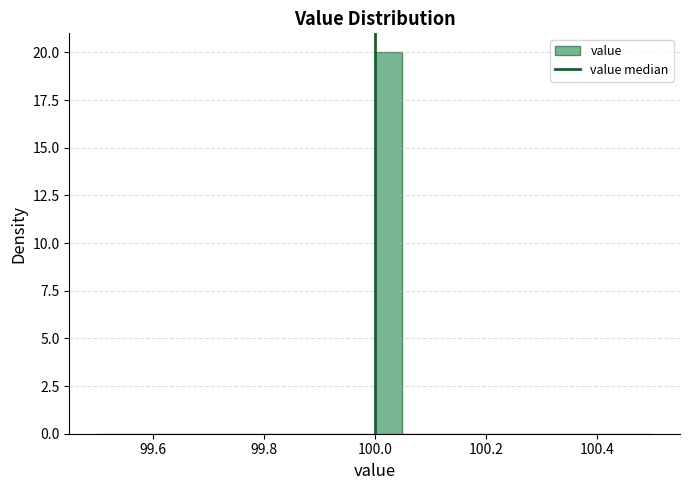

Read against the x-axis, roughly where is the centre of the tallest bar?

100.02